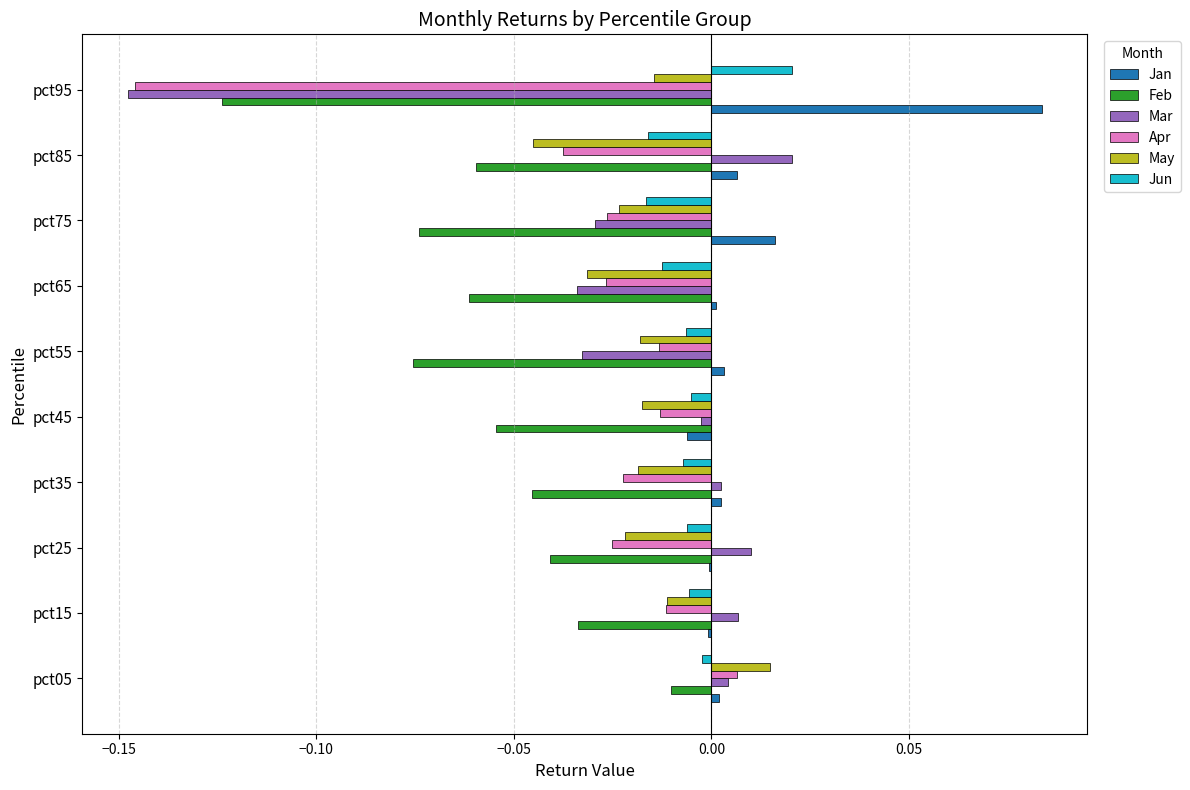

Which series changed the most between pct35 and pct55?

Mar